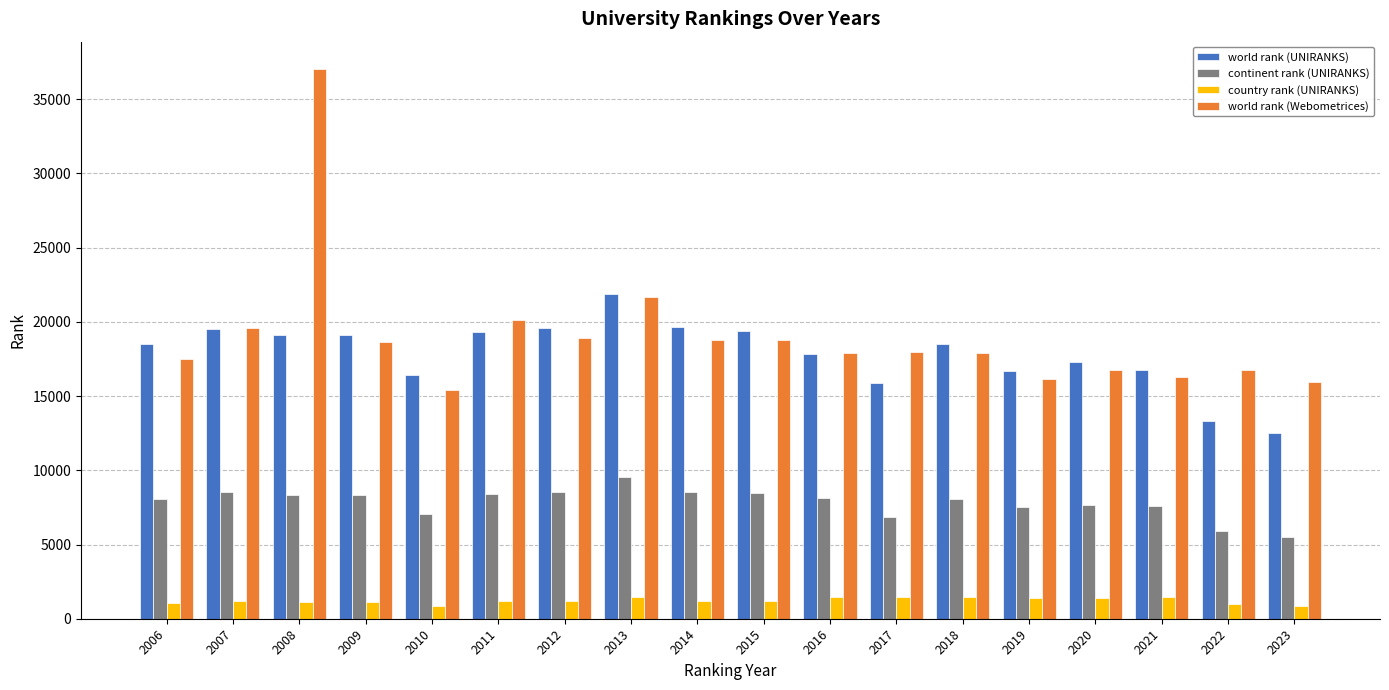

How many values in the world rank (UNIRANKS) series are below 18497?

9